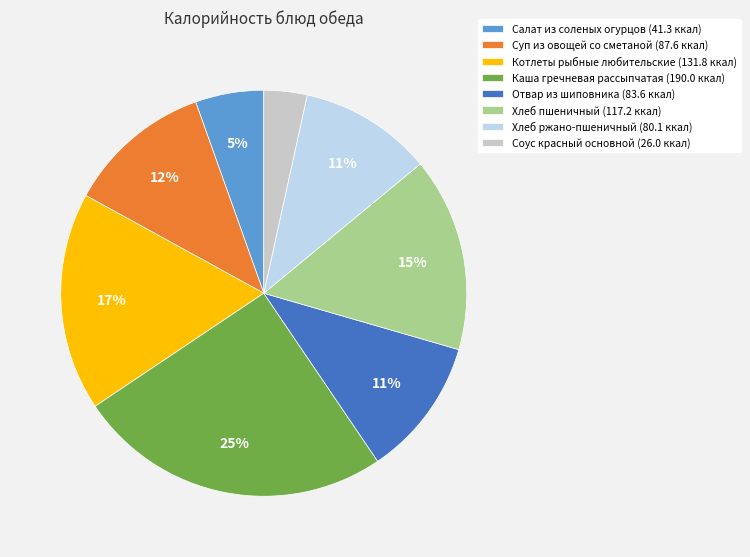

Count the number of slices in the pie.

8